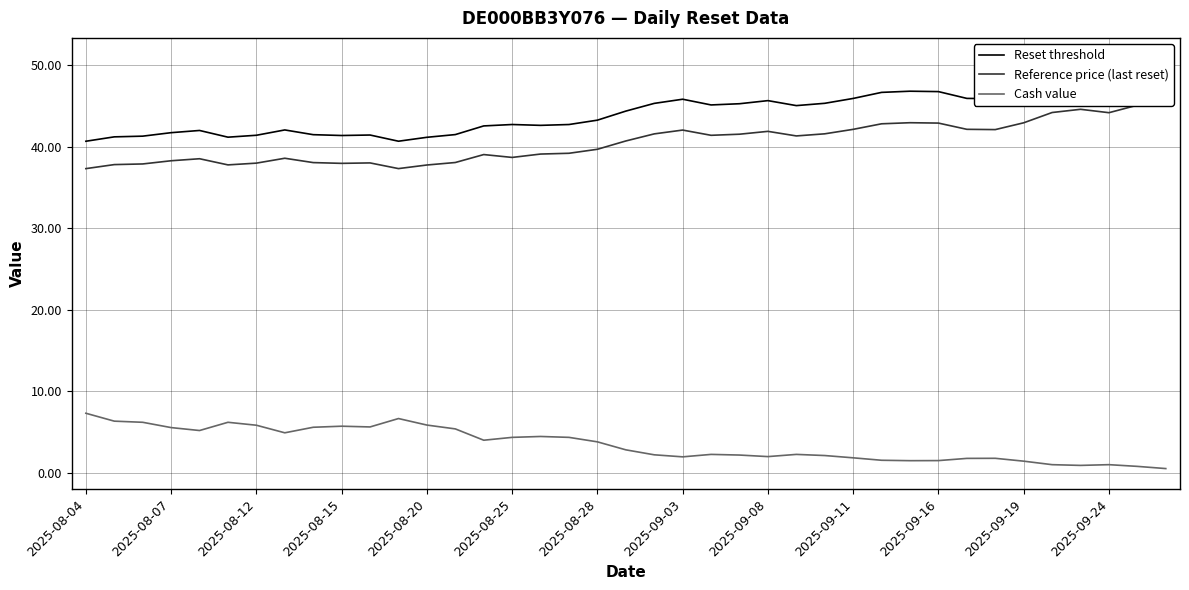

Does the chart have visible grid lines?

Yes